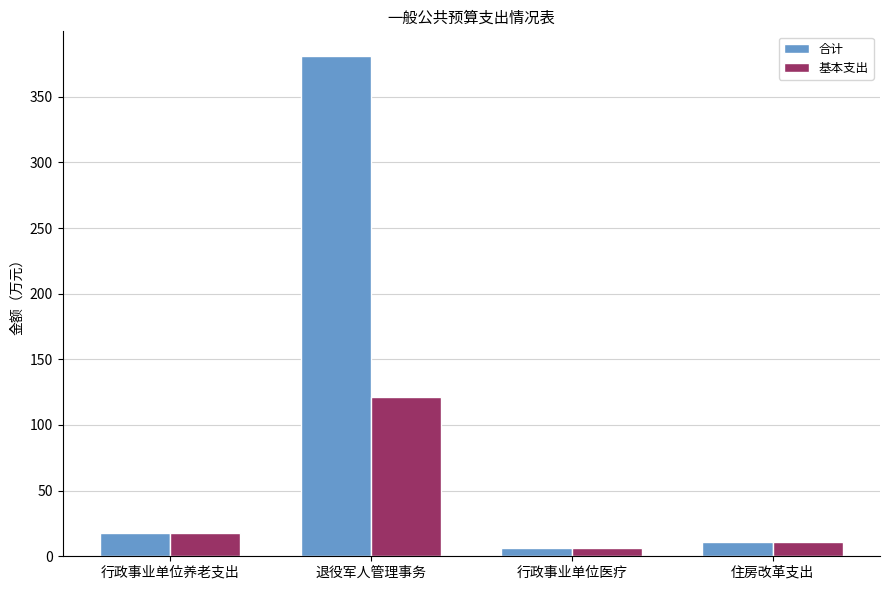

Rank the categories by 合计 value from highest to lowest.

退役军人管理事务, 行政事业单位养老支出, 住房改革支出, 行政事业单位医疗